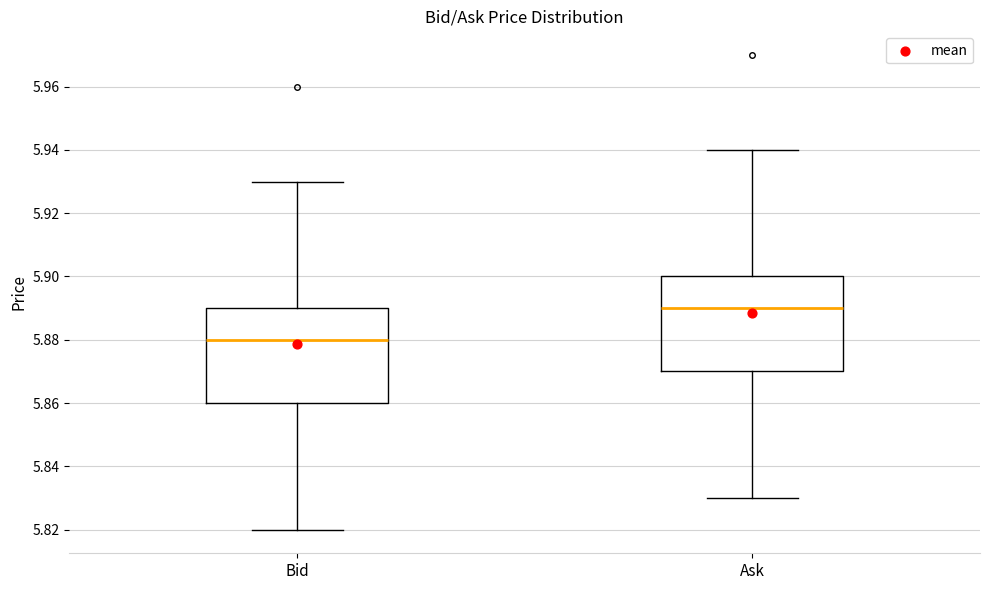

Reading left to right, transcribe this box plot: for each box, give where its median line is, the range the box spans, and where its two whiskers end, as read against the y-axis. The values are not printed on the chart, so give them approximately, as read against the axis.

Bid: median 5.88, box 5.86 to 5.89, whiskers 5.82 to 5.93
Ask: median 5.89, box 5.87 to 5.90, whiskers 5.83 to 5.94